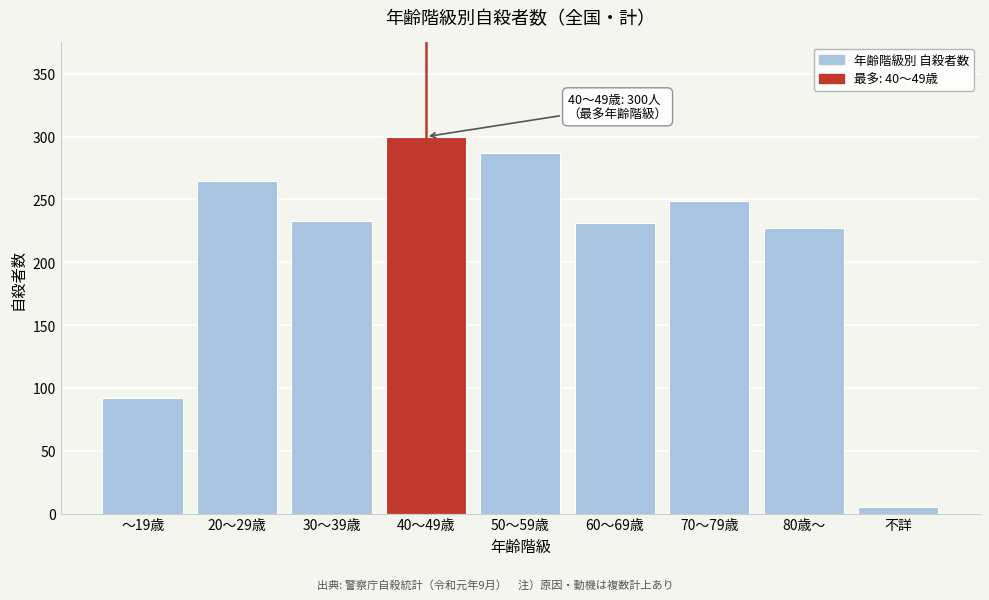

Reading left to right, what are all the values shown in this chart?

92	265	233	300	287	231	249	227	5